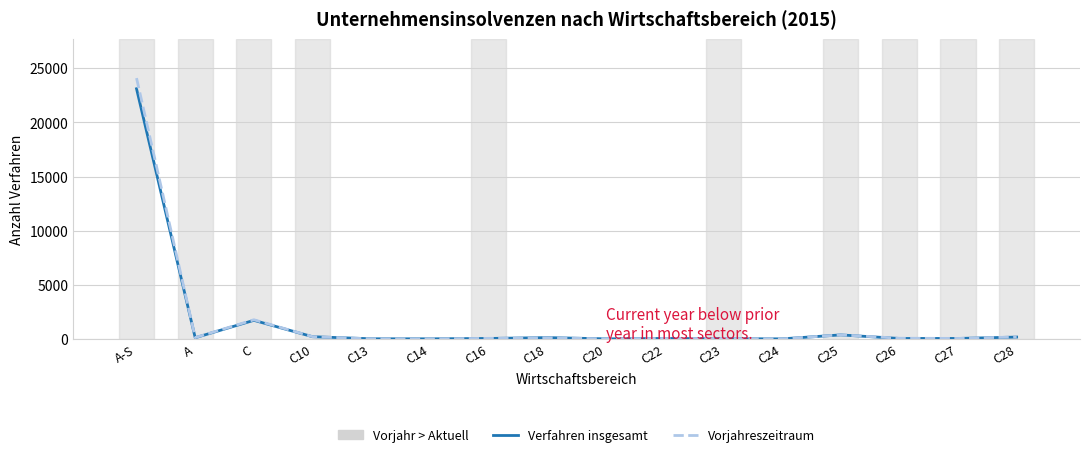

Does the chart display data point markers on the line(s)?

No